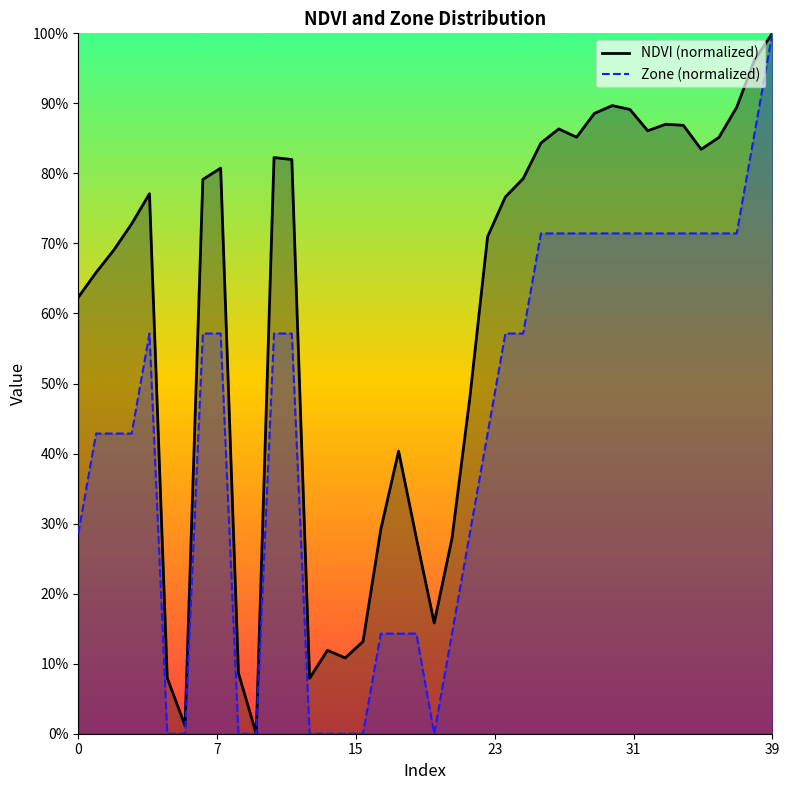

The Zone series shows 0.7 at 37. True or false?

True